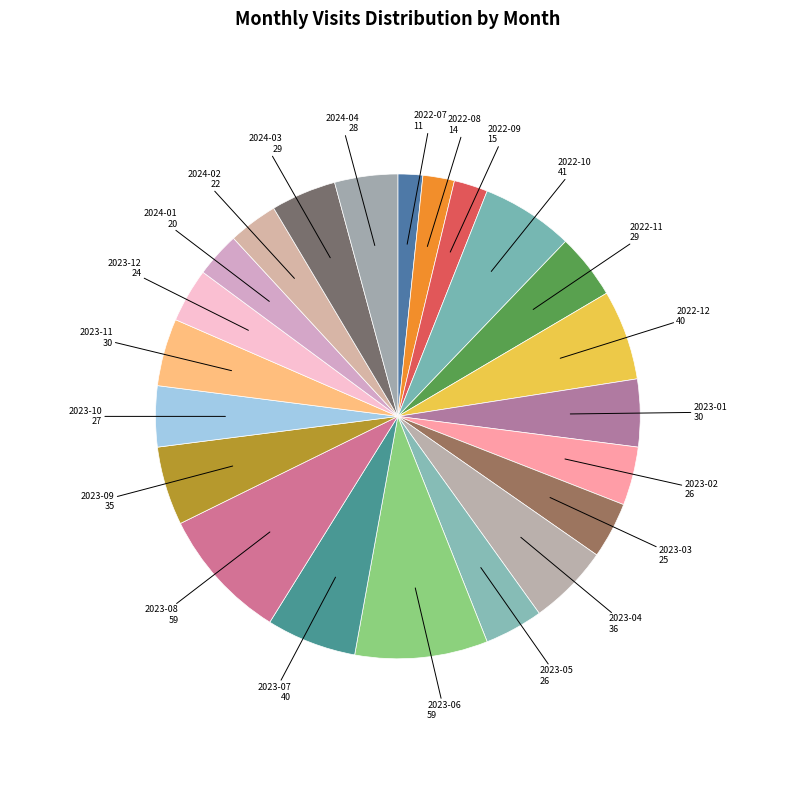

How many segments does this pie chart have?

22